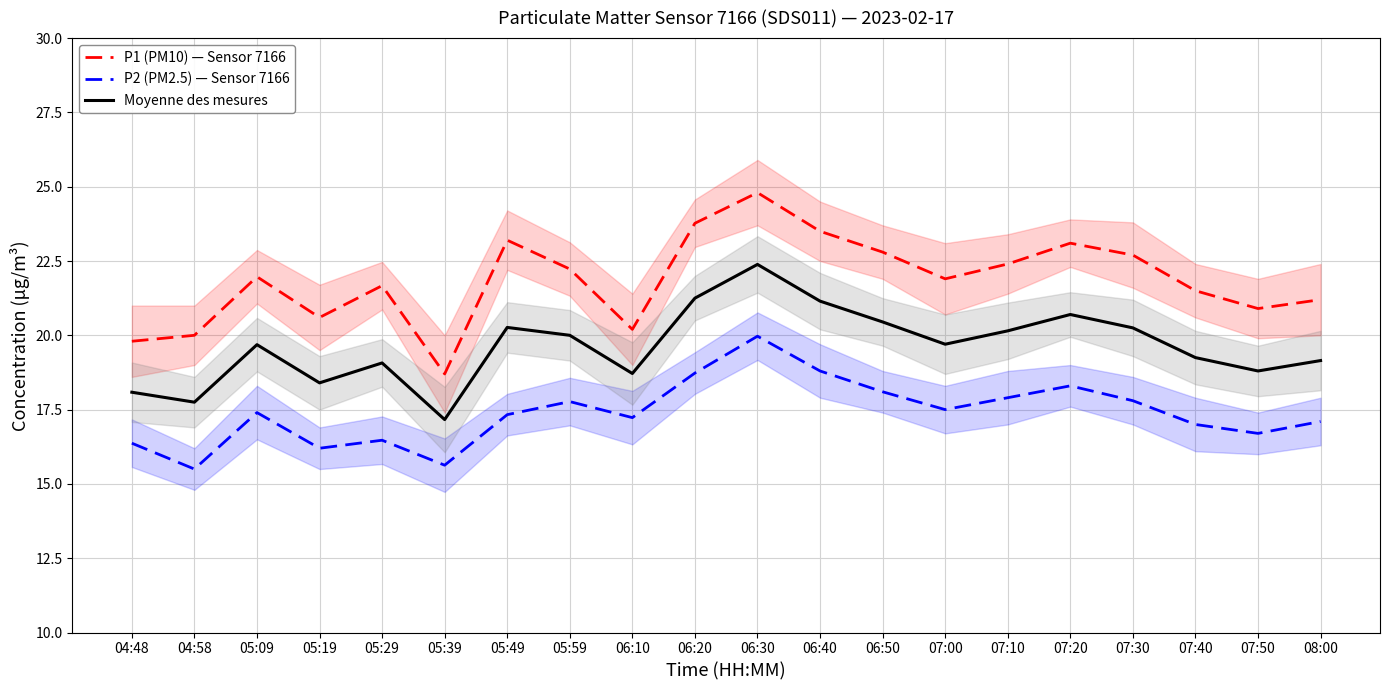

True or false: P1 (PM10) — Sensor 7166 and Moyenne des mesures cross at least once.

False